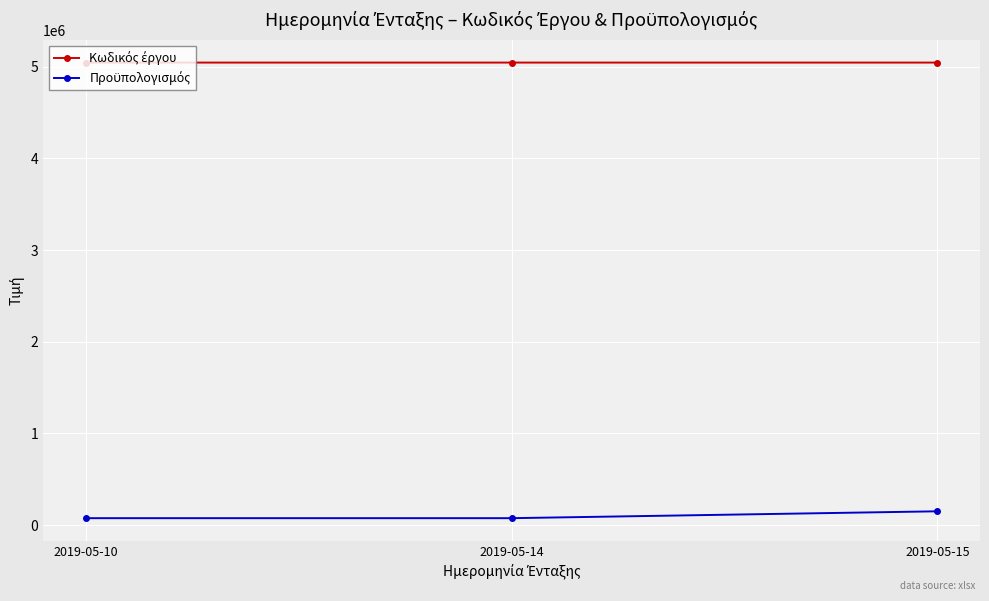

Count the number of categories in the chart.

3